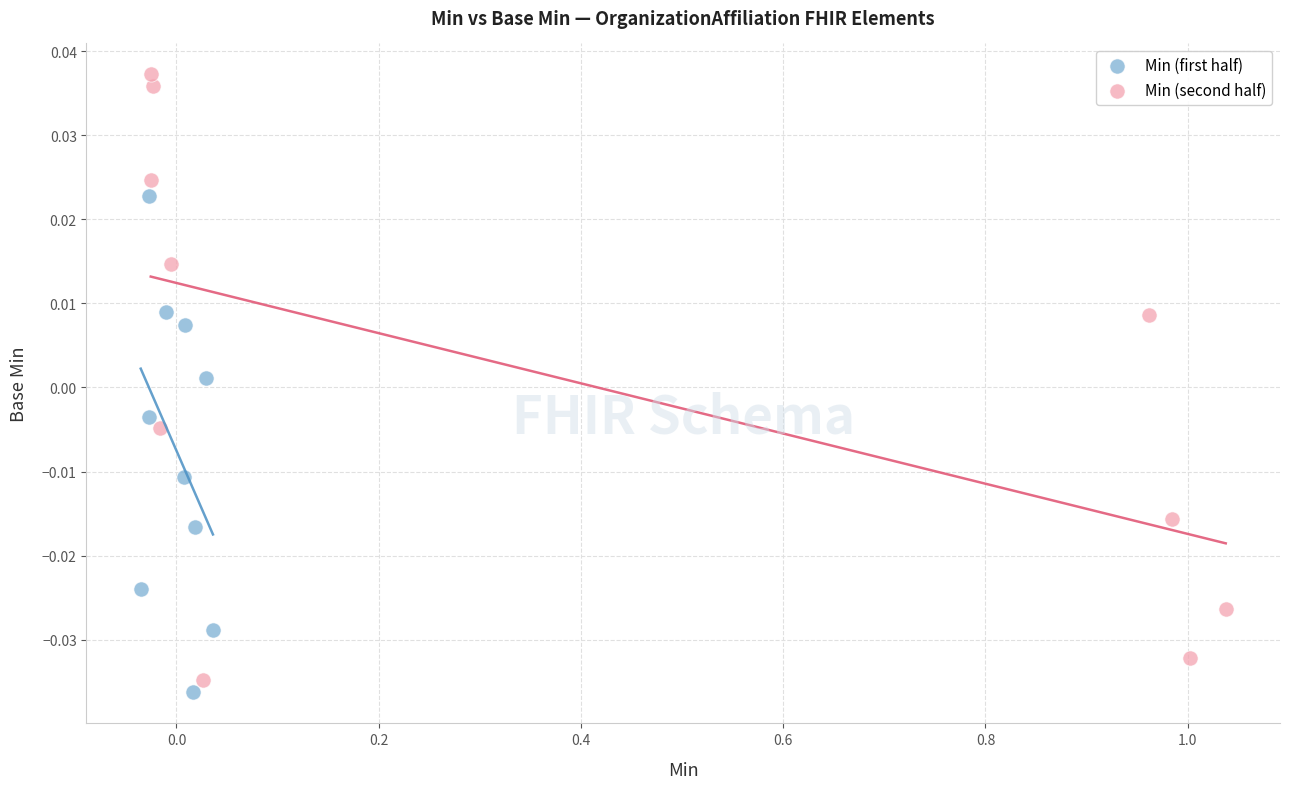

Which series contains the highest Y value?

Min (second half)